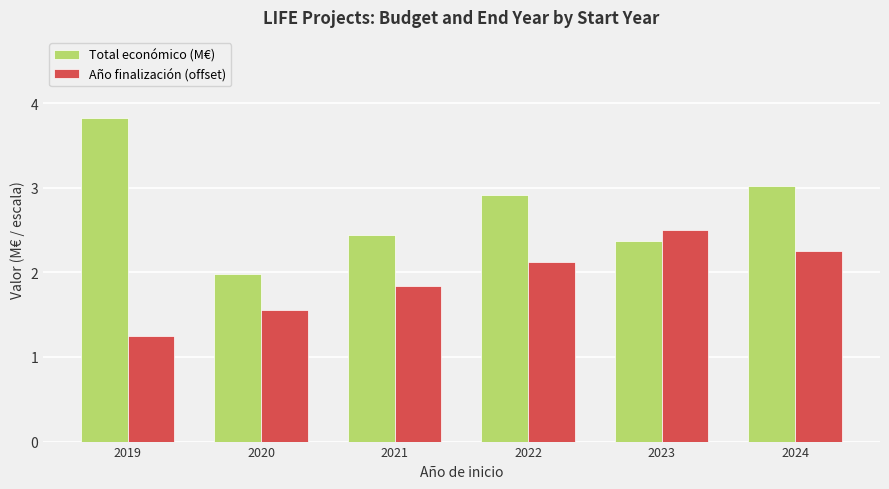

The value of Año finalización (offset) at 2024 is 4.0. True or false?

False